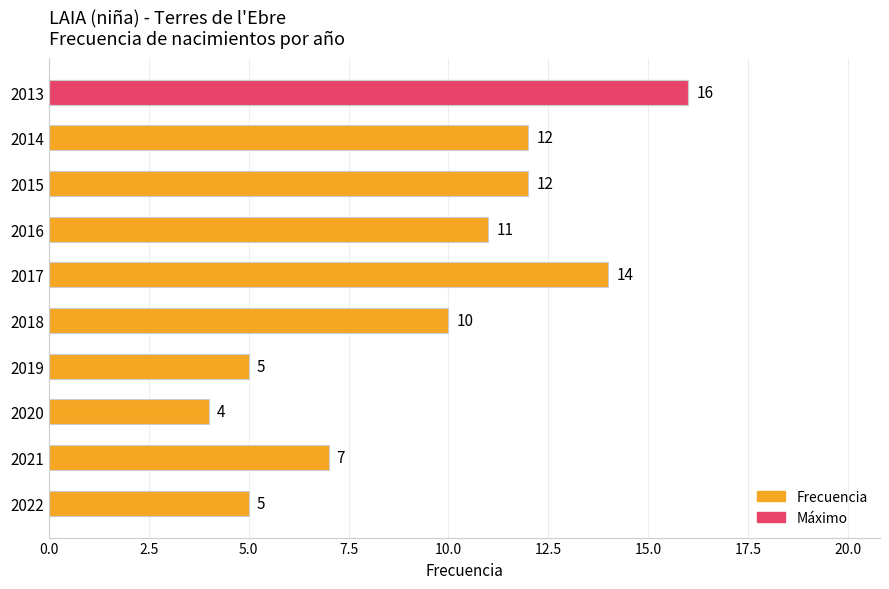

Count the number of categories in the chart.

10